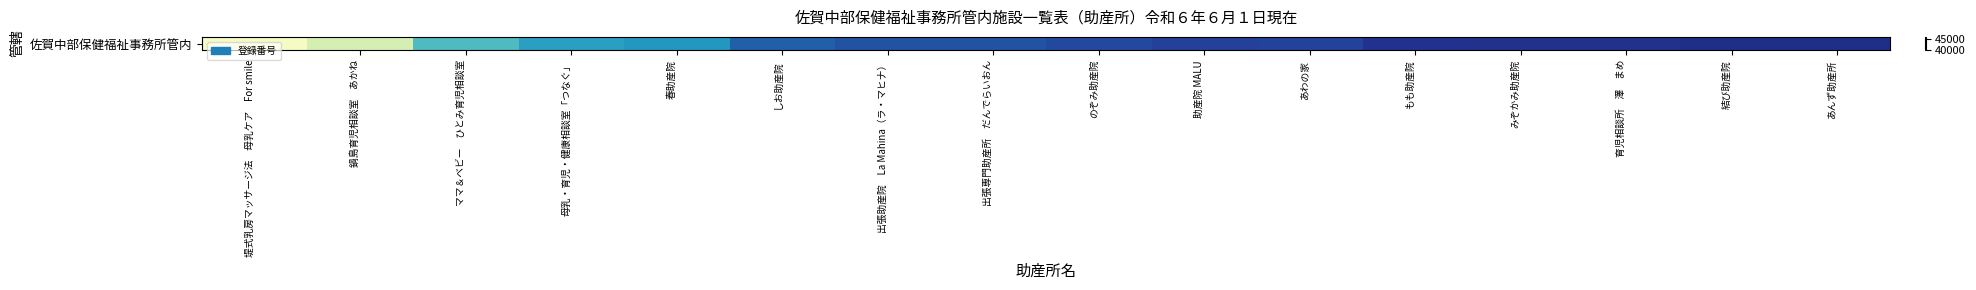

What is the approximate value at のぞみ助産院, to the nearest 100?

44900